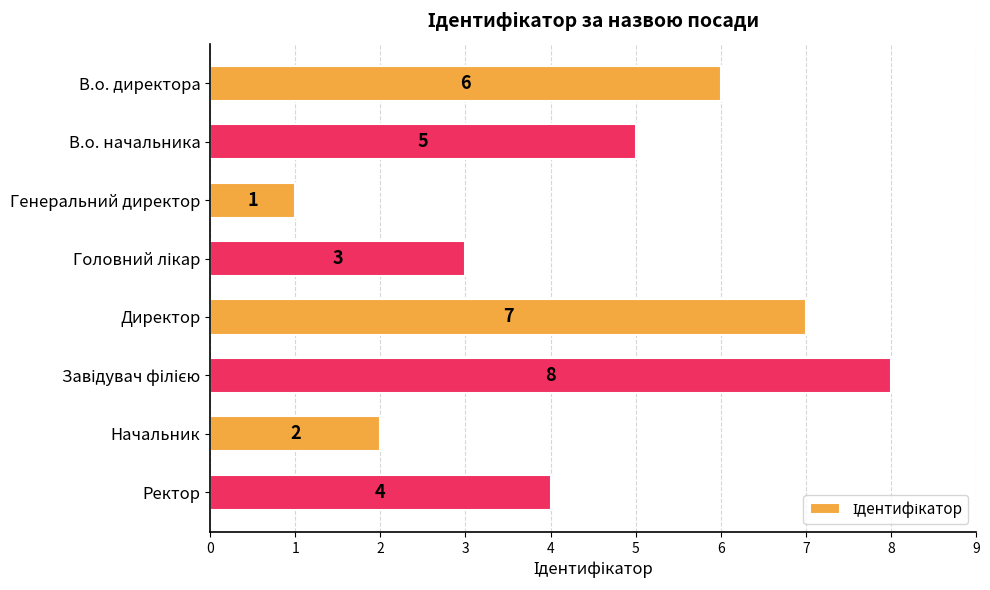

How many bars are there in total?

8